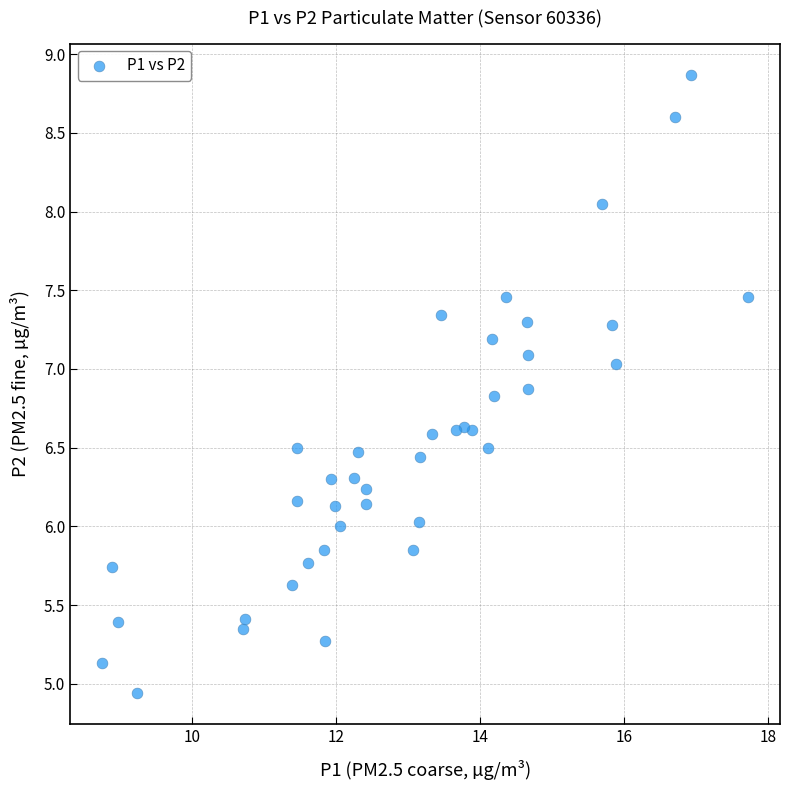

What is the range of X values (max minus min)?

9.0